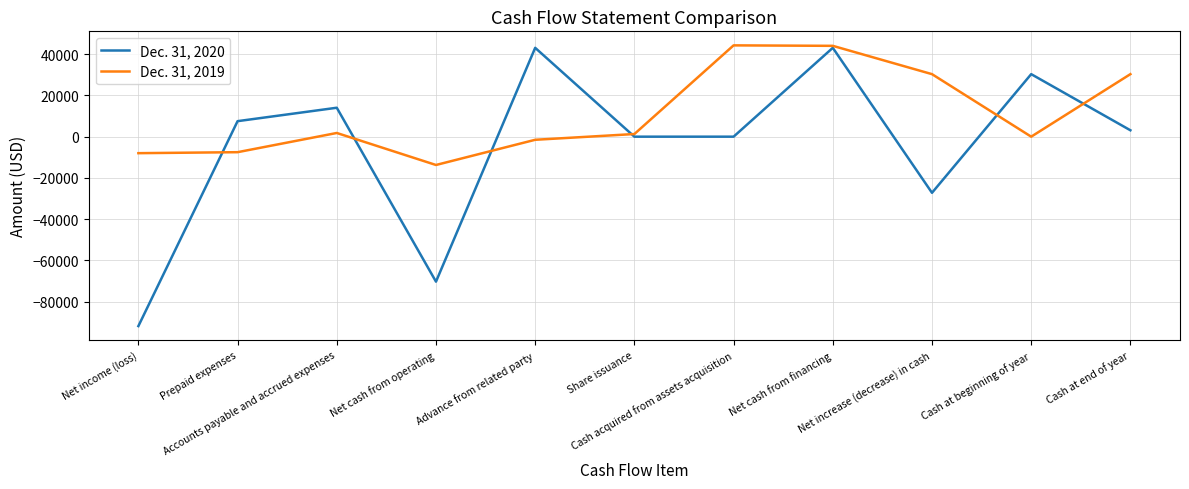

Which series has the largest total across all categories?

Dec. 31, 2019